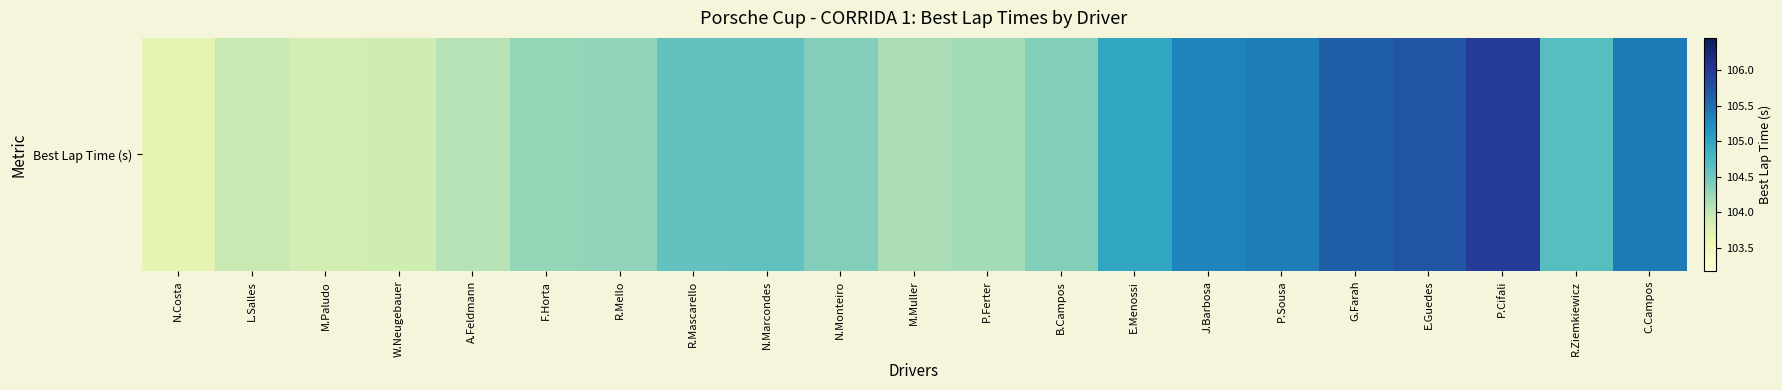

Between R.Mascarello and C.Campos, which is larger?

C.Campos